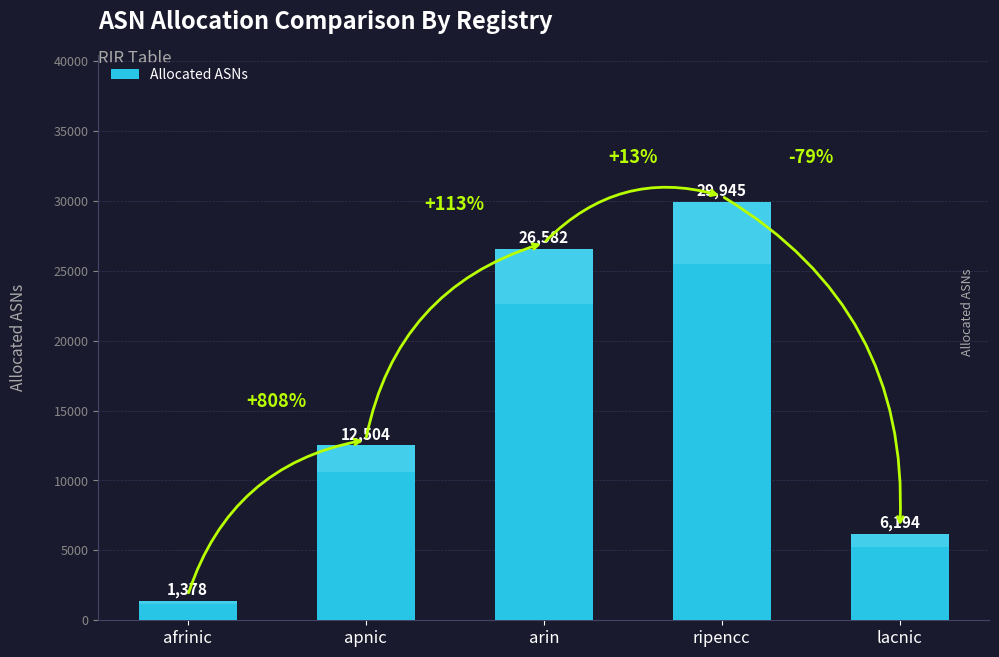

What is the sum of all values?

76603